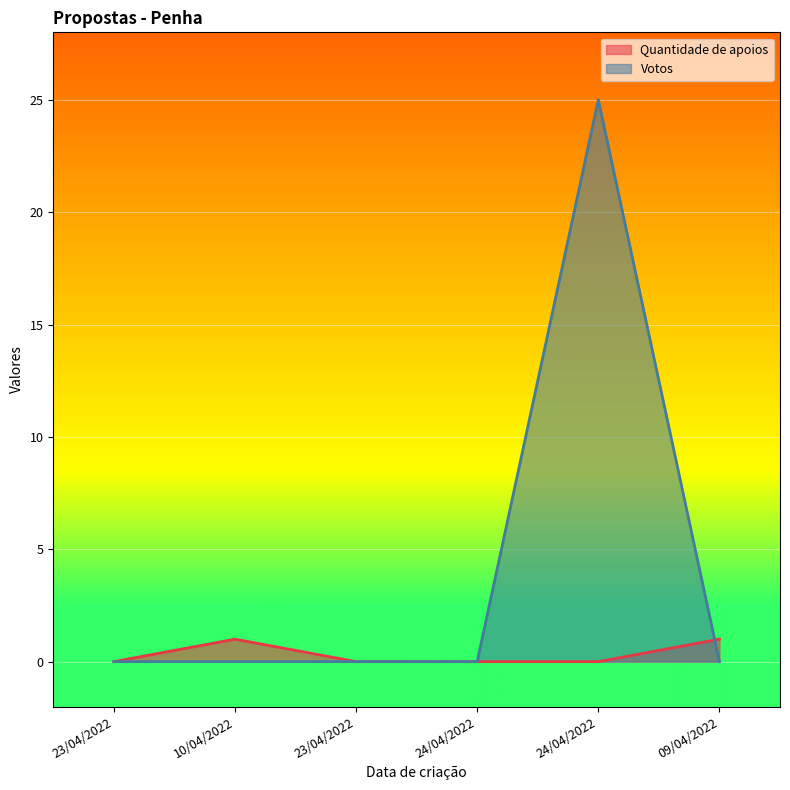

Reading left to right, list all the values displayed in this chart.

Quantidade de apoios: 23/04/2022=0	10/04/2022=1	23/04/2022=0	24/04/2022=0	24/04/2022=0	09/04/2022=1
Votos: 23/04/2022=0	10/04/2022=0	23/04/2022=0	24/04/2022=0	24/04/2022=25	09/04/2022=0